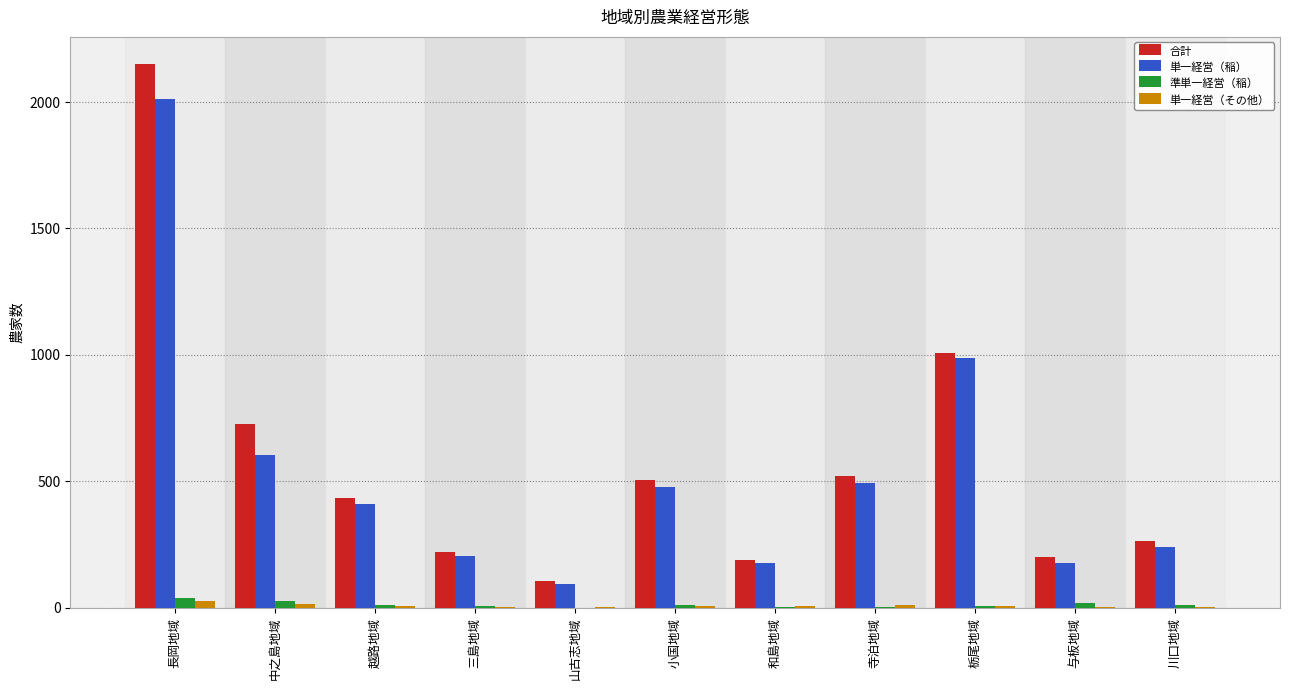

At which label does 合計 reach its peak?

長岡地域